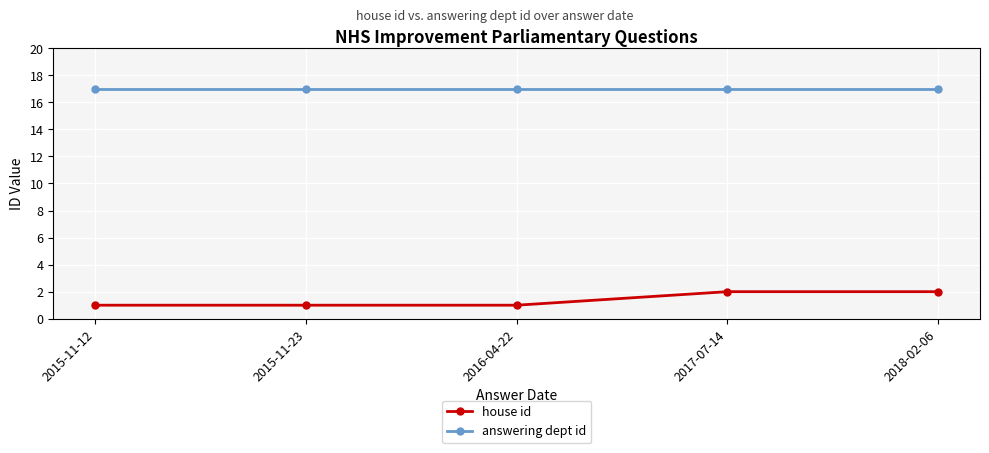

Count the house id values in the range 1 to 2.

5